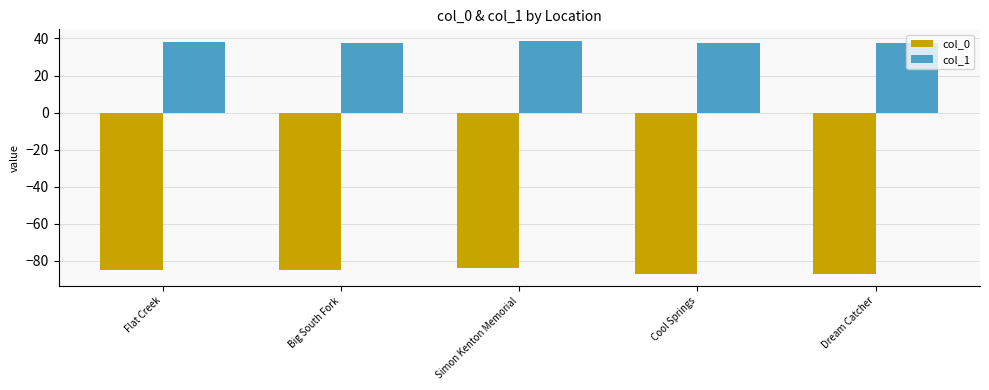

True or false: col_0 has a value of -22.6 at Flat Creek.

False